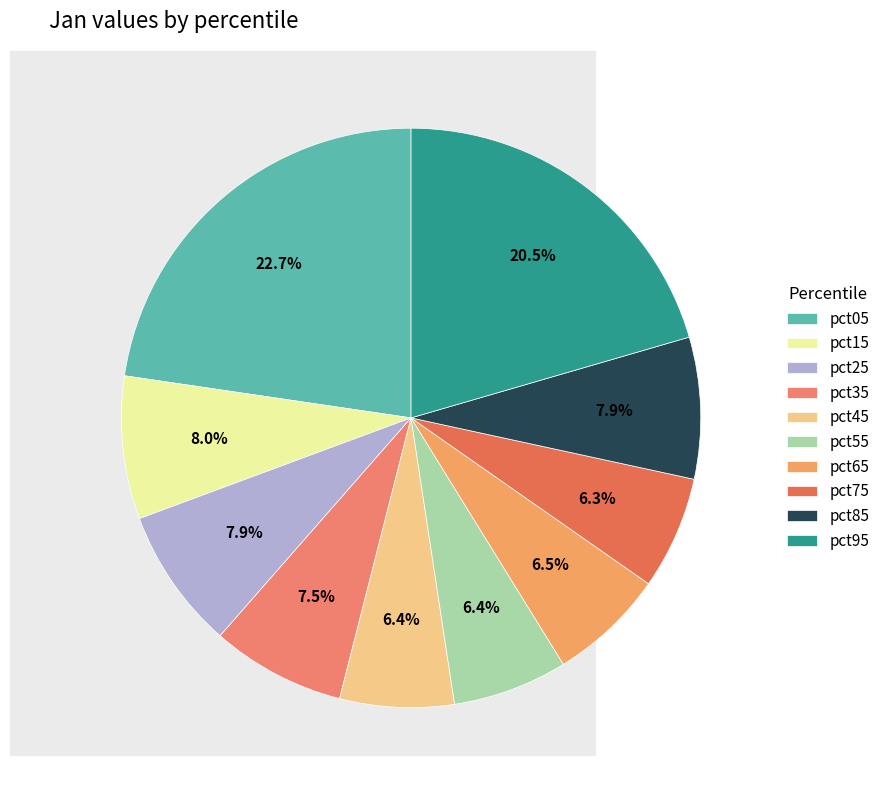

To the nearest percent, what is the combined percentage of pct55 and pct95?

27%